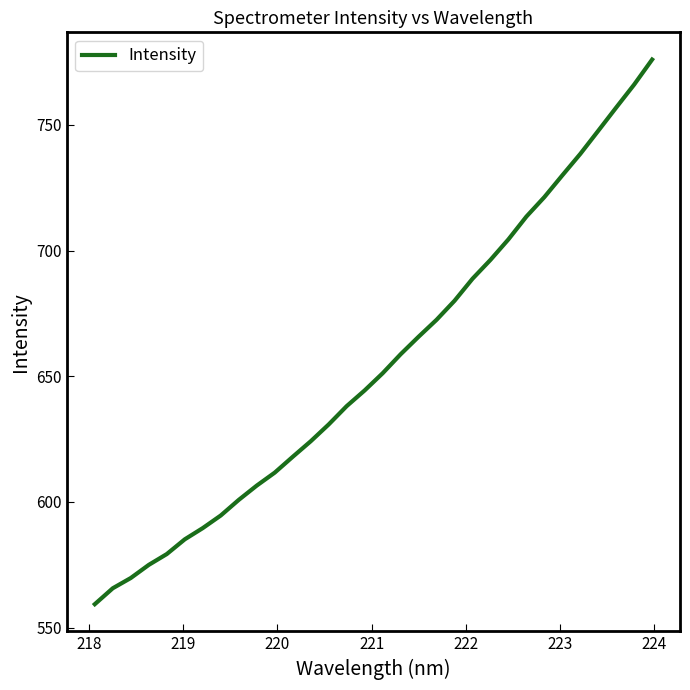

How many values exceed 651?

16